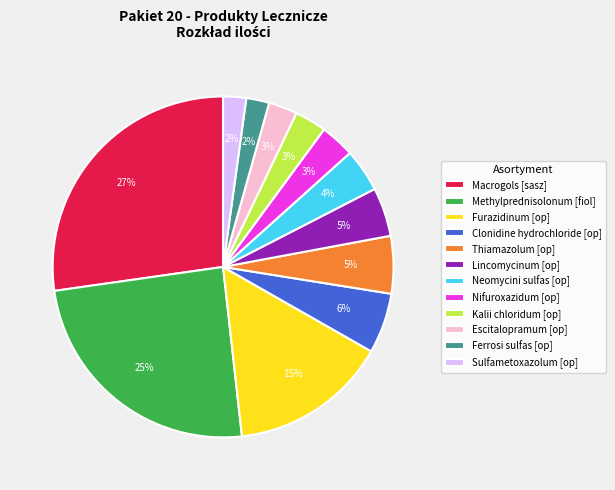

Does Lincomycinum [op] represent more than half of the total?

No